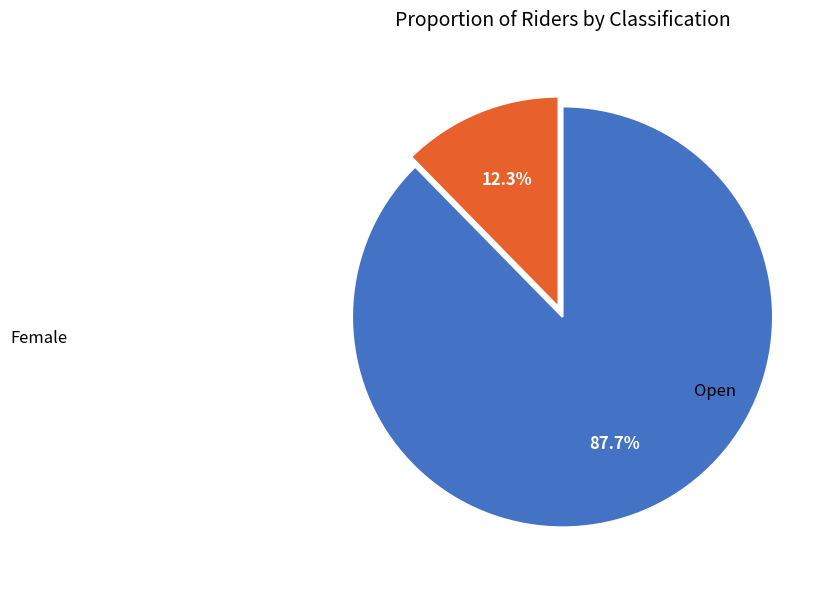

Does any single category account for the majority?

Yes